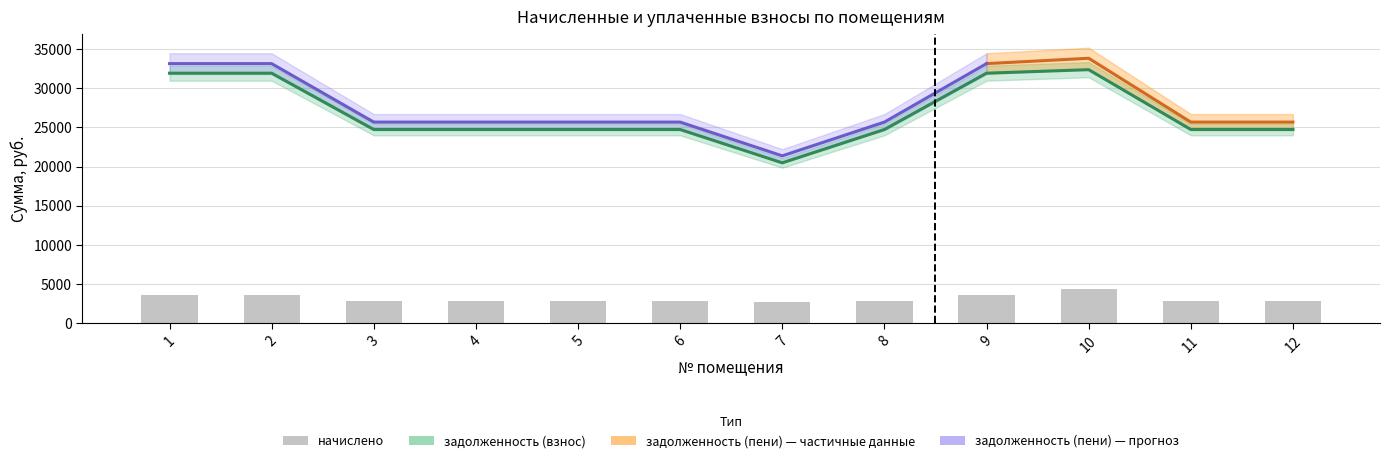

Approximately how many times larger is the value at 2 compared to 9?

1.0